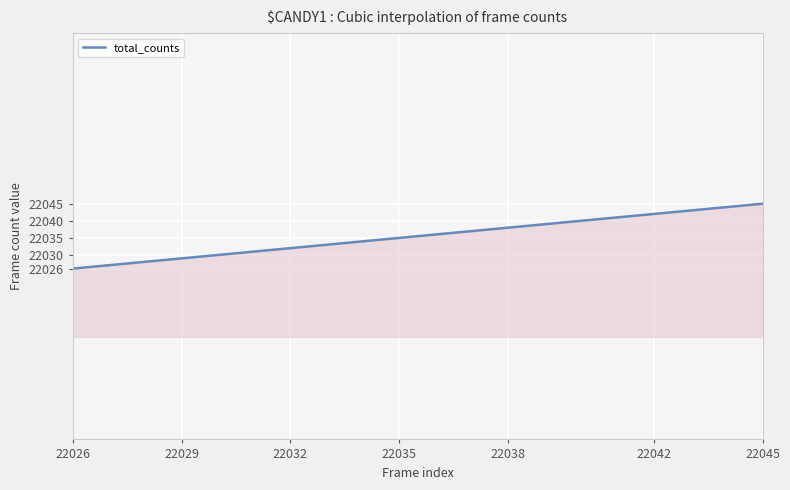

What is the smallest value displayed?

22026.0